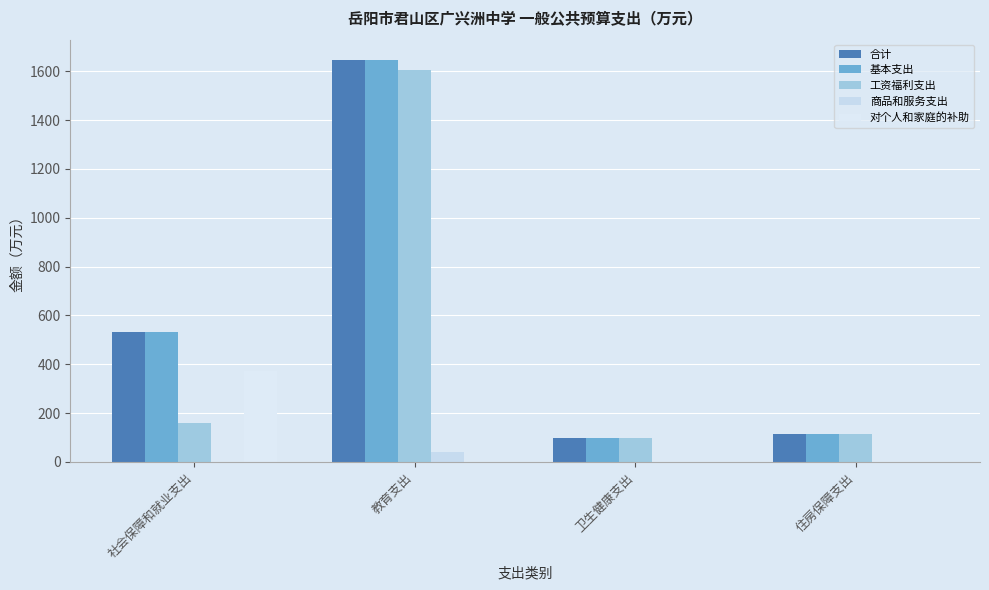

How many values in the 工资福利支出 series exceed 158?

2